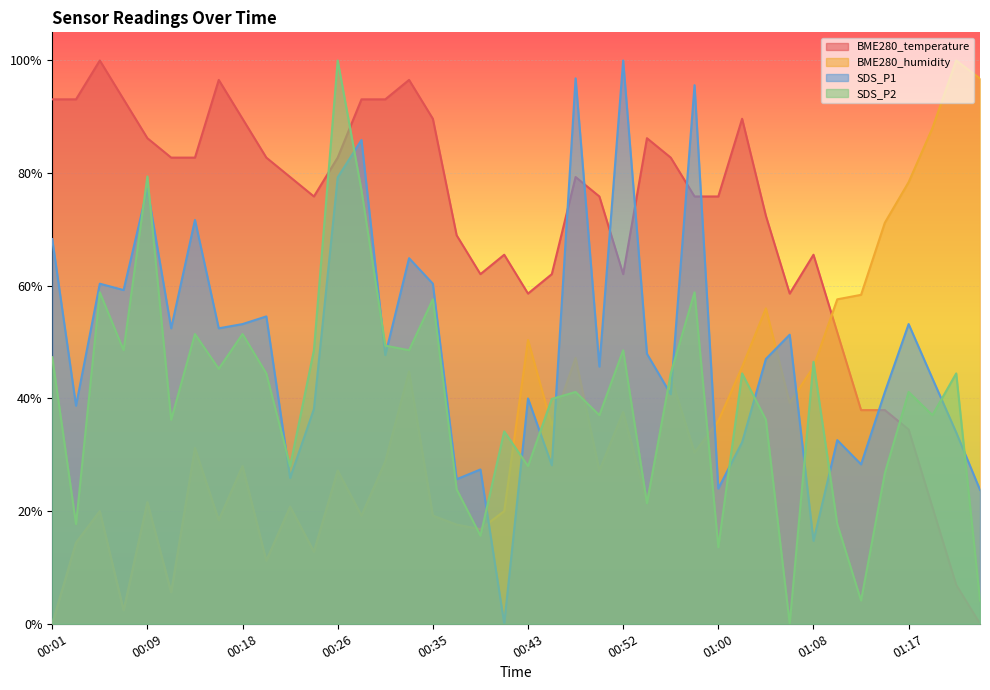

Reading right to left, list all the values displayed in this chart.

BME280_temperature: 0.0	0.1	0.2	0.3	0.4	0.4	0.5	0.7	0.6	0.7	0.9	0.8	0.8	0.8	0.9	0.6	0.8	0.8	0.6	0.6	0.7	0.6	0.7	0.9	1.0	0.9	0.9	0.8	0.8	0.8	0.8	0.9	1.0	0.8	0.8	0.9	0.9	1.0	0.9	0.9
BME280_humidity: 1.0	1.0	0.9	0.8	0.7	0.6	0.6	0.5	0.4	0.6	0.5	0.4	0.3	0.4	0.2	0.4	0.3	0.5	0.4	0.5	0.2	0.2	0.2	0.2	0.4	0.3	0.2	0.3	0.1	0.2	0.1	0.3	0.2	0.3	0.1	0.2	0.0	0.2	0.1	0.0
SDS_P1: 0.2	0.3	0.4	0.5	0.4	0.3	0.3	0.1	0.5	0.5	0.3	0.2	1.0	0.4	0.5	1.0	0.5	1.0	0.3	0.4	0.0	0.3	0.3	0.6	0.6	0.5	0.9	0.8	0.4	0.3	0.5	0.5	0.5	0.7	0.5	0.8	0.6	0.6	0.4	0.7
SDS_P2: 0.0	0.4	0.4	0.4	0.3	0.0	0.2	0.5	0.0	0.4	0.4	0.1	0.6	0.4	0.2	0.5	0.4	0.4	0.4	0.3	0.3	0.2	0.2	0.6	0.5	0.5	0.8	1.0	0.5	0.3	0.4	0.5	0.5	0.5	0.4	0.8	0.5	0.6	0.2	0.5